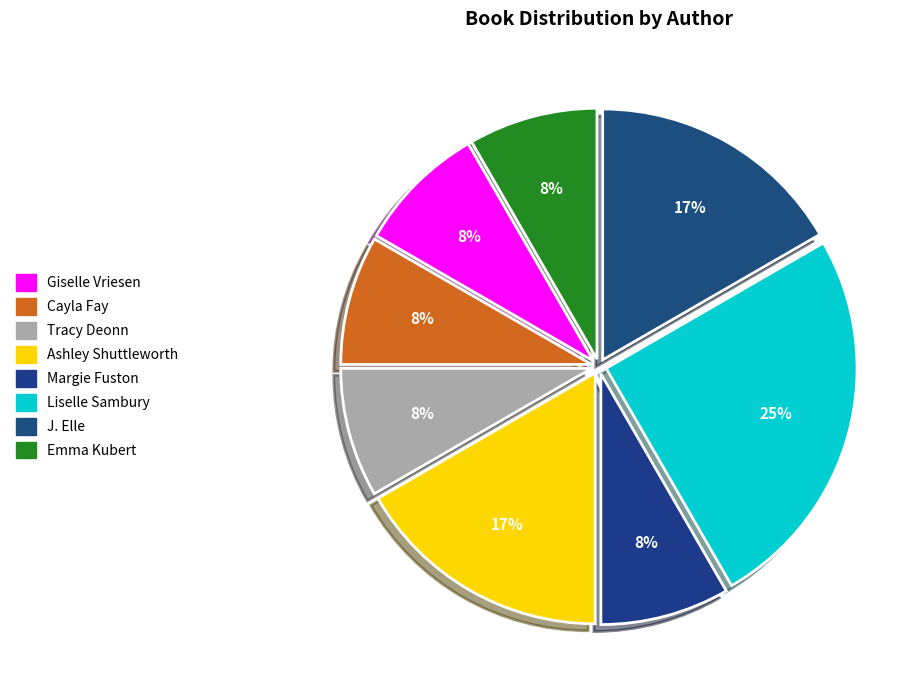

To the nearest percent, what portion does Cayla Fay represent?

8%